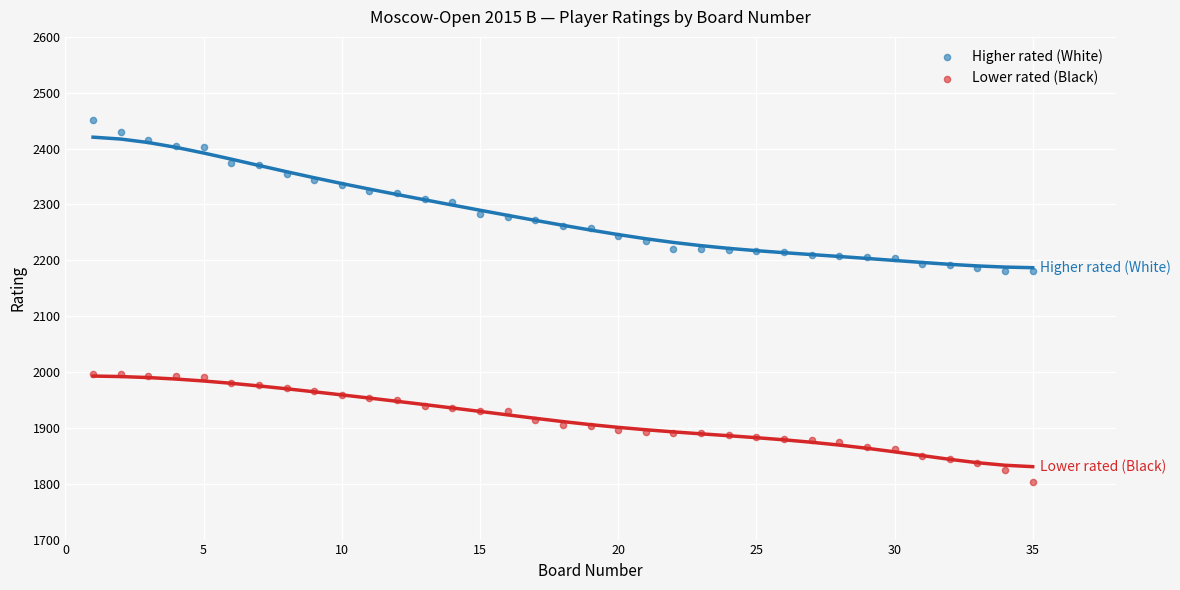

Which series reaches the minimum Y coordinate?

Lower rated (Black)